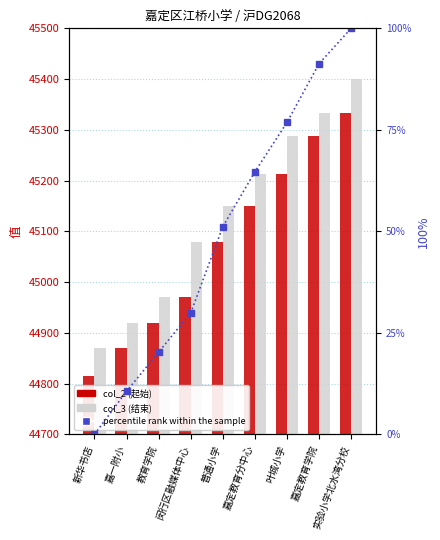

Rank the series by their maximum value, from lowest to highest.

percentile rank within the sample, col_2 (起始), col_3 (结束)